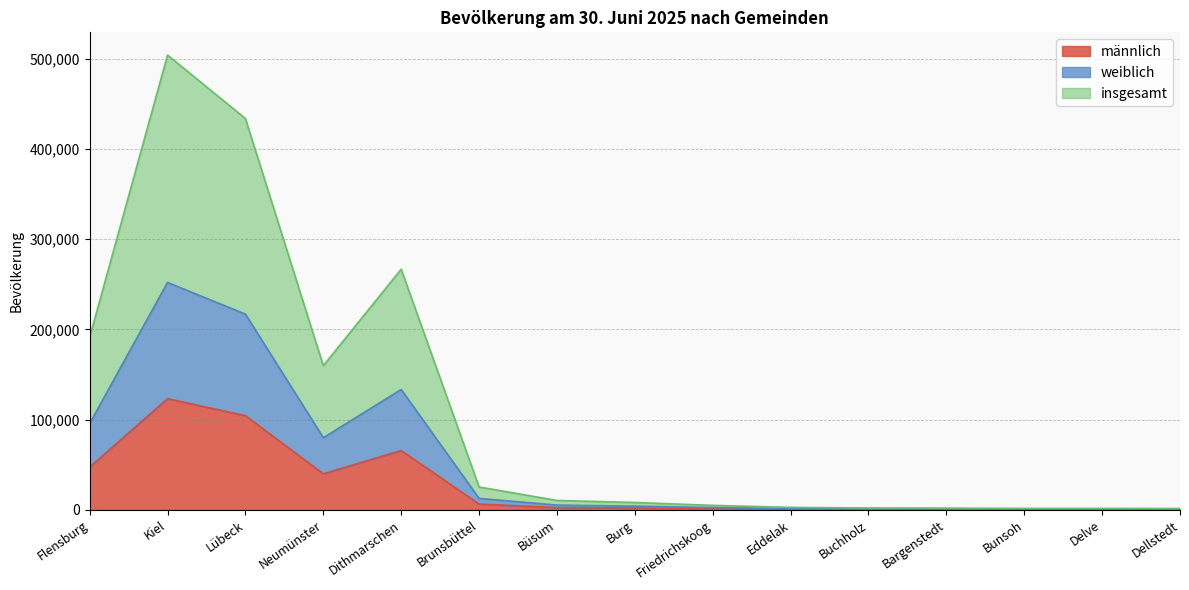

What is the average value of the männlich series?

26350